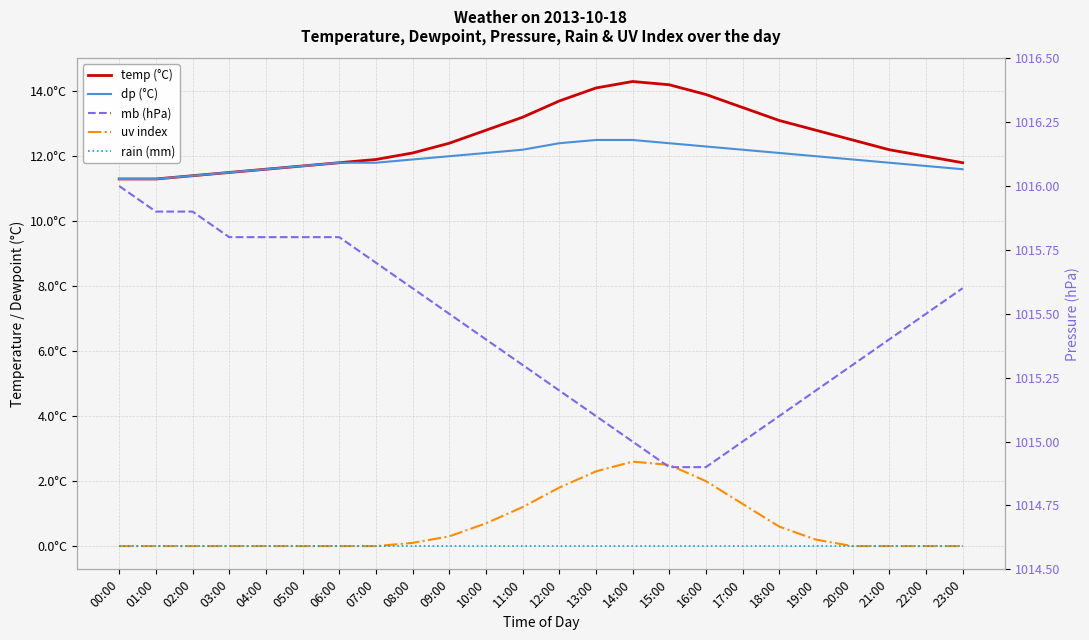

What position from the left is 07:00?

8